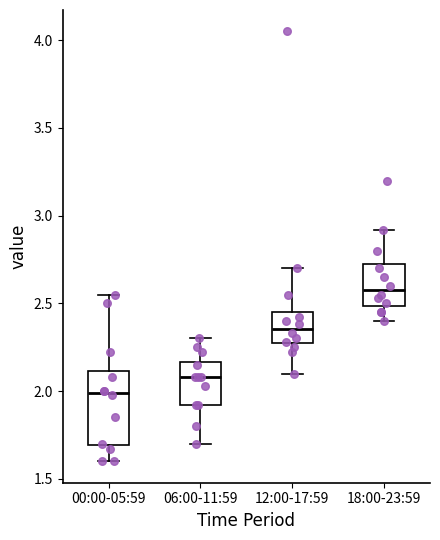

Reading left to right, read every box against the y-axis: the position of its median line, the range the box covers, and the ends of its whiskers. The values are not printed on the chart, so give them approximately, as read against the axis.

00:00-05:59: median 2.00, box 1.70 to 2.10, whiskers 1.60 to 2.55
06:00-11:59: median 2.10, box 1.90 to 2.15, whiskers 1.70 to 2.30
12:00-17:59: median 2.35, box 2.25 to 2.45, whiskers 2.10 to 2.70
18:00-23:59: median 2.60, box 2.50 to 2.75, whiskers 2.40 to 2.90